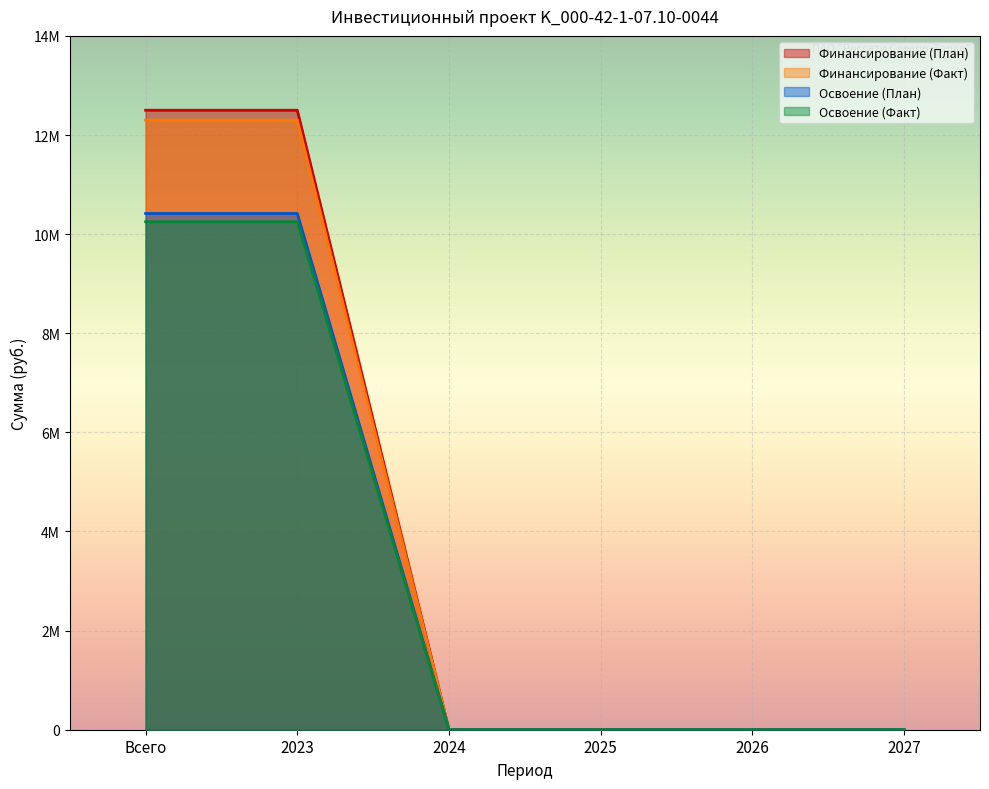

At how many categories does at least one series exceed 7531586?

2